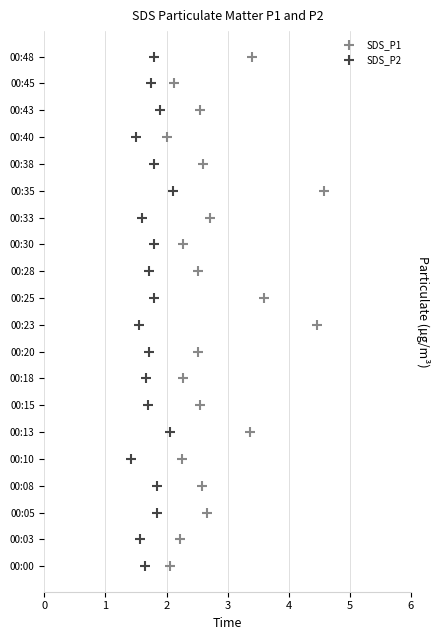

Which series has the largest Y range (max minus min)?

SDS_P1